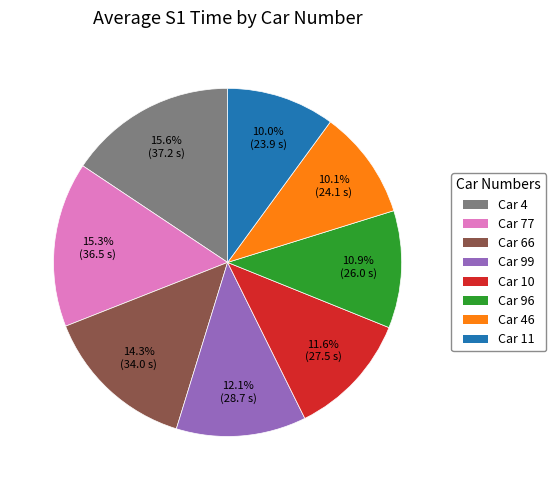

How many slices are in this pie chart?

8